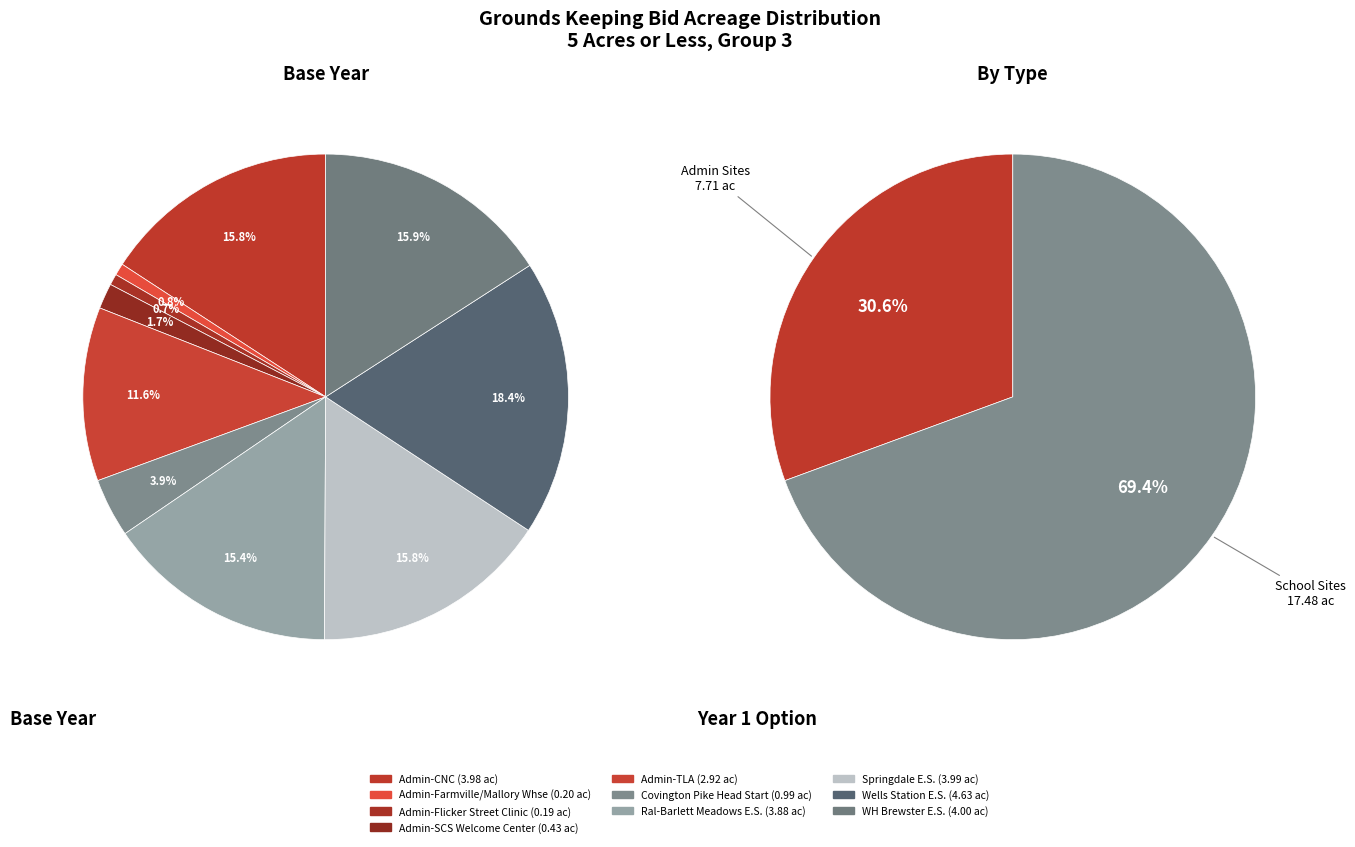

Which slice is the smallest?

Admin-Flicker Street Clinic